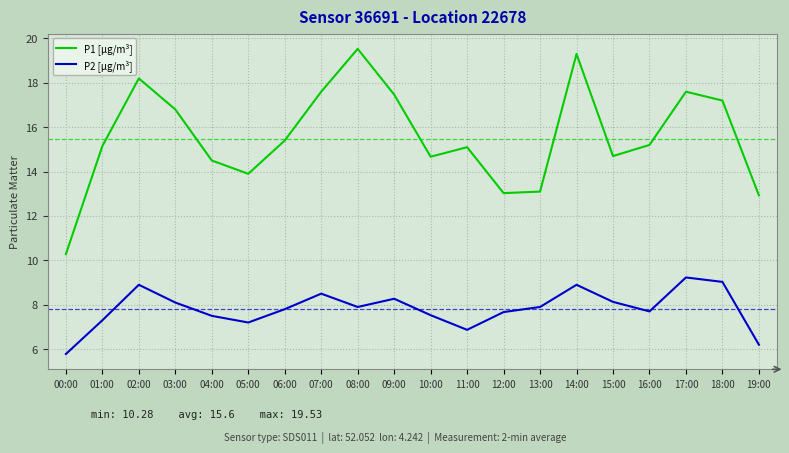

What is the average value of the P1 [µg/m³] series?

15.6